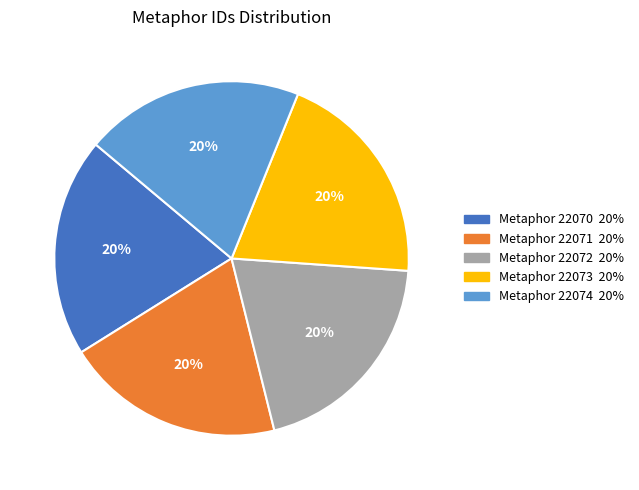

To the nearest percent, what is the combined percentage of Metaphor 22074 and Metaphor 22071?

40%